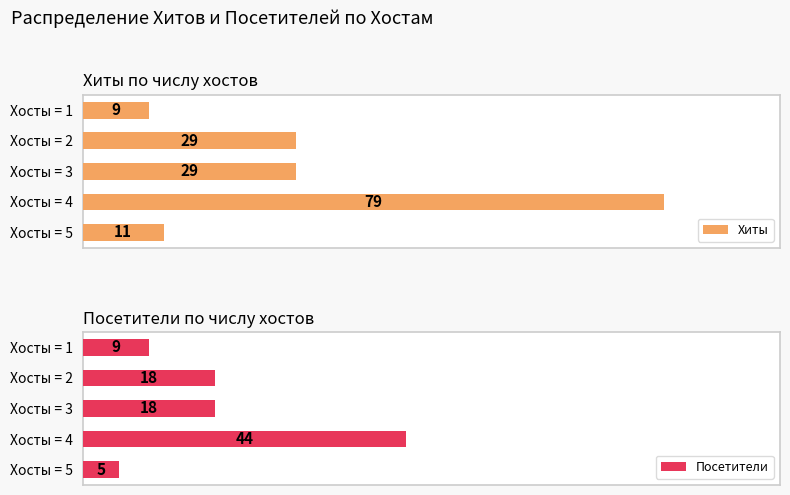

Rank the series by their maximum value, from lowest to highest.

Посетители, Хиты